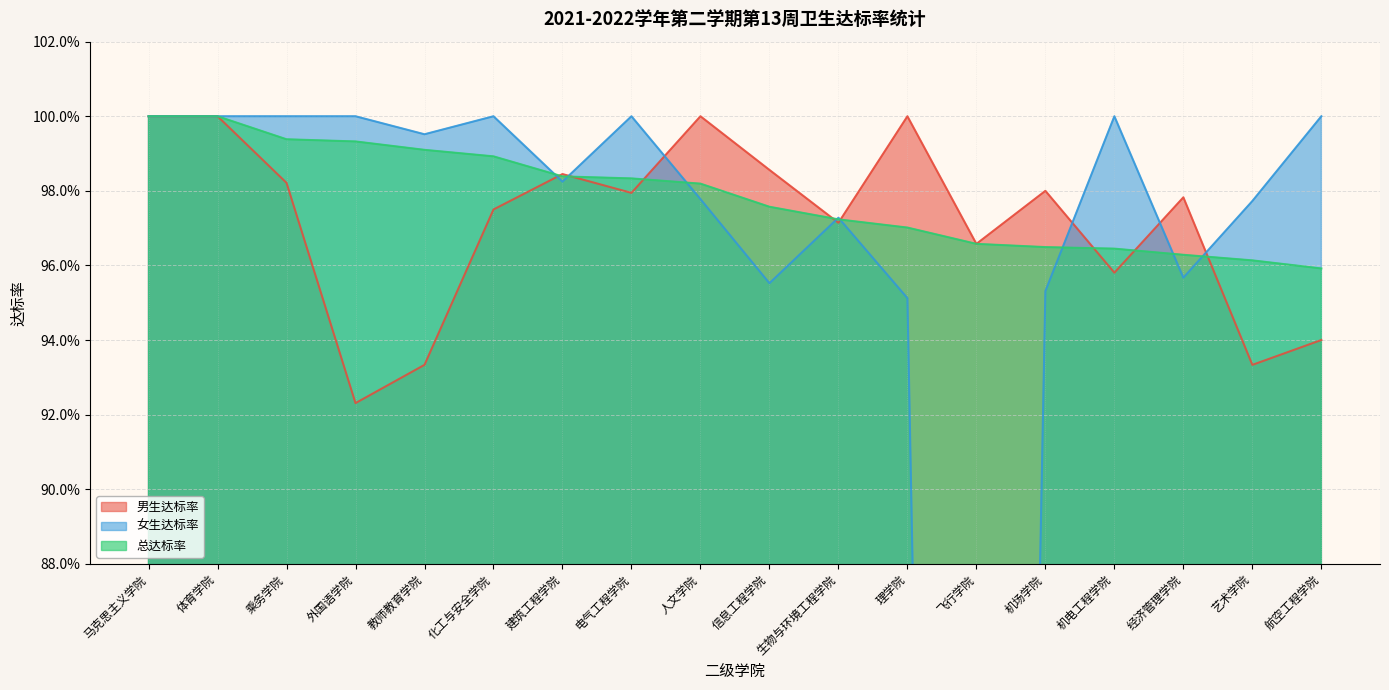

Count the number of data series in this chart.

3